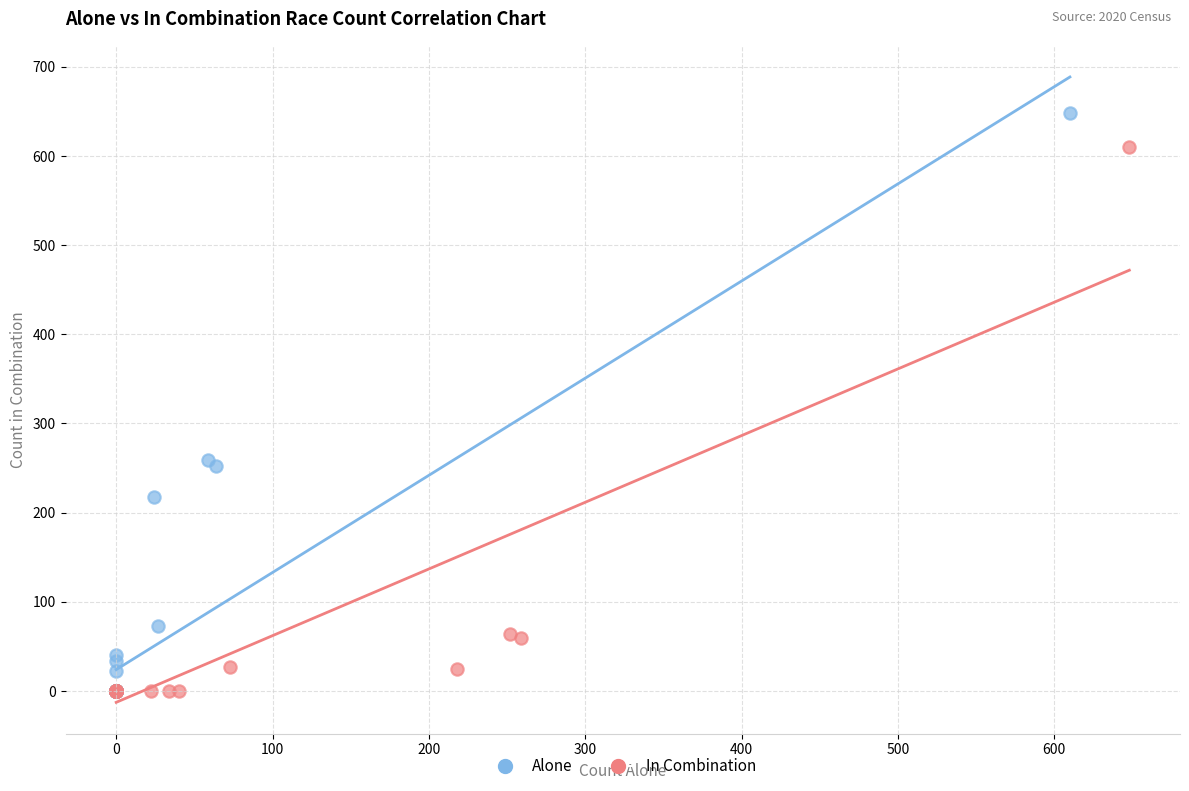

Which series has the widest spread of Y values?

Alone